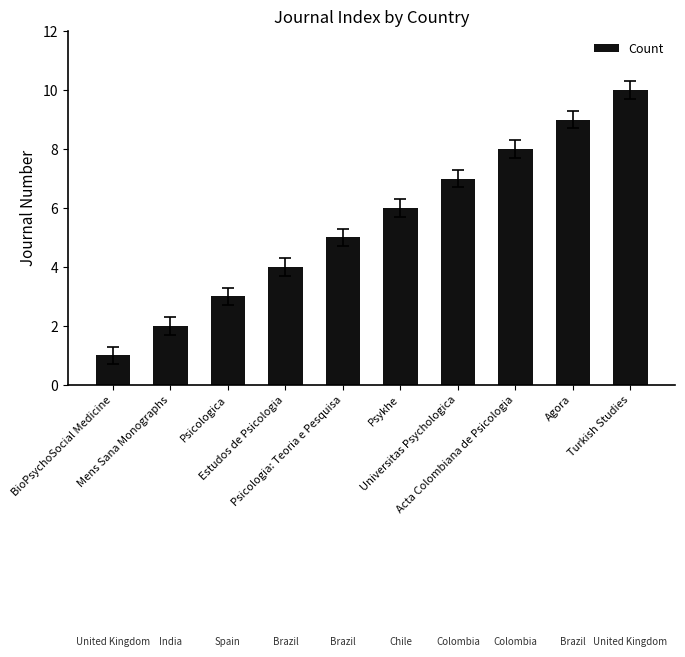

Which category has the highest value across all series?

Turkish Studies